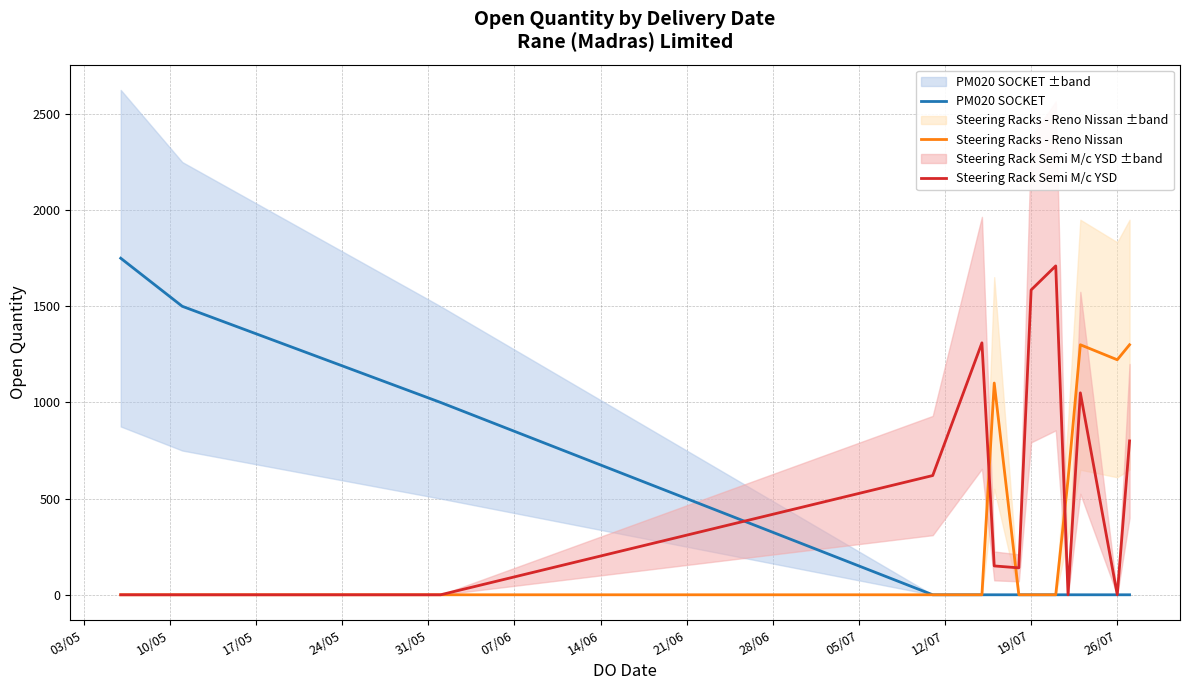

What is the greatest value displayed?

1750